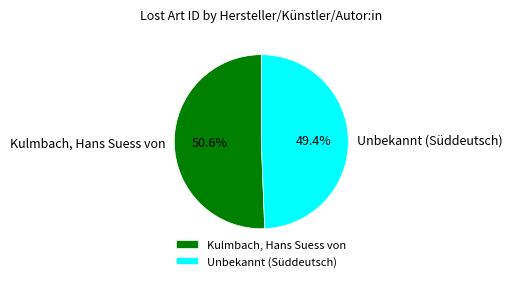

Is there a majority slice in this chart?

Yes